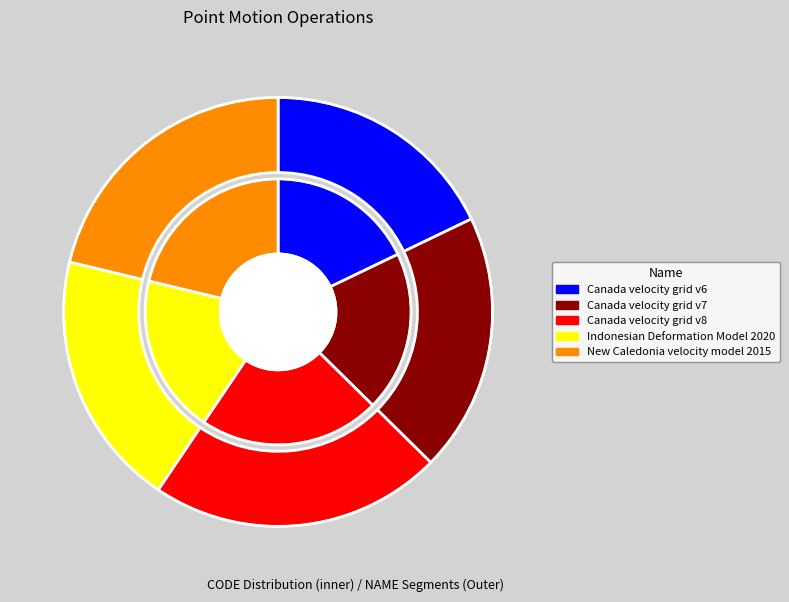

True or false: Canada velocity grid v6 accounts for 18% of the total.

True